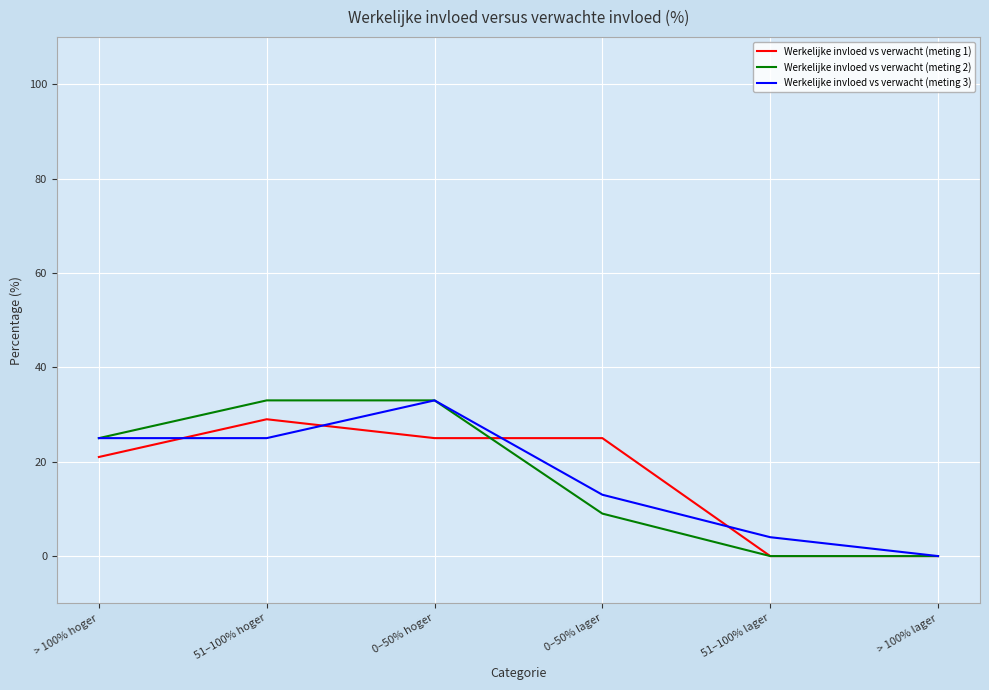

What position from the left is 51–100% lager?

5